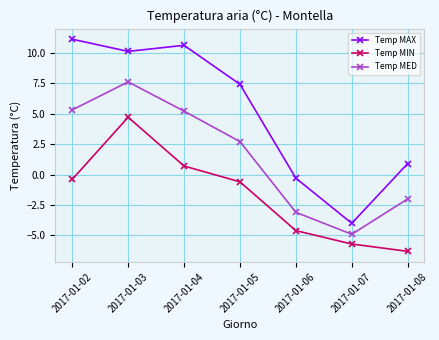

How many distinct data groups are displayed?

3